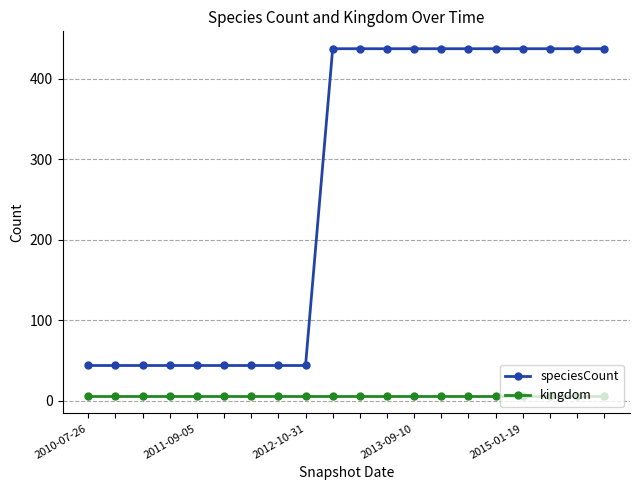

True or false: kingdom and speciesCount cross at least once.

False